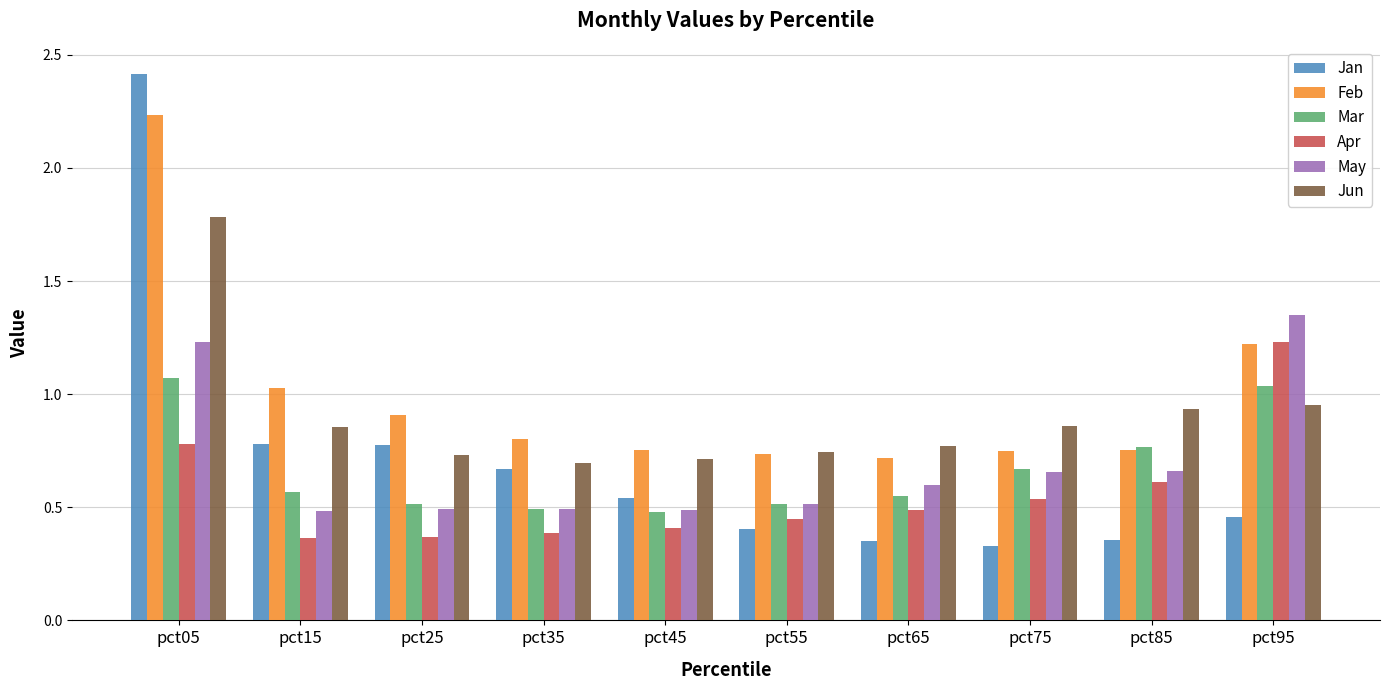

Count the Apr values in the range 0 to 1.

9